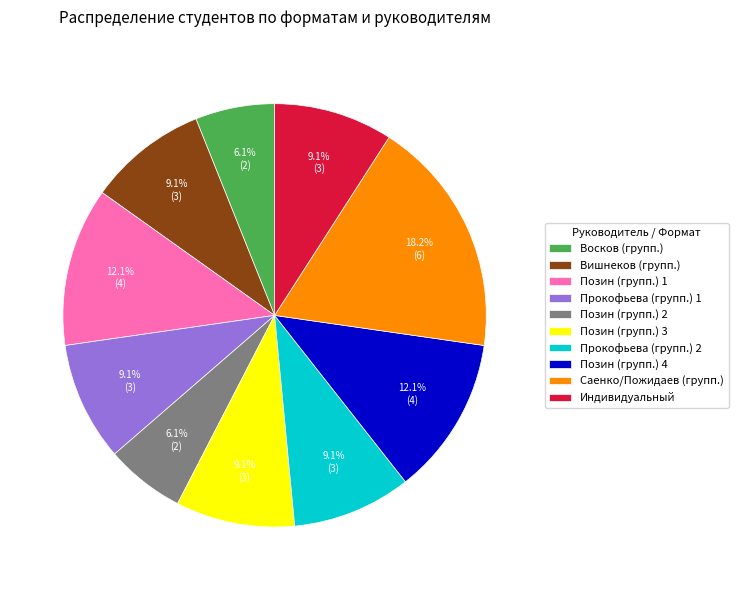

How much of the chart is everything except Вишнеков (групп.)?

90.9%